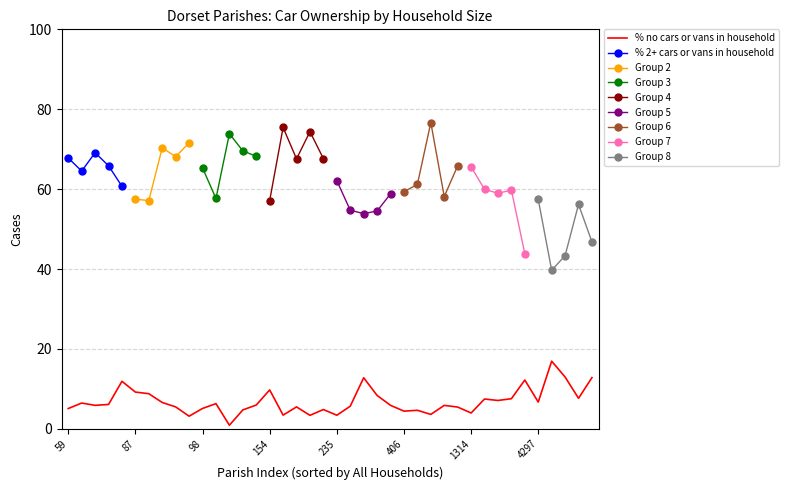

What is the maximum value for % no cars or vans in household?

16.9